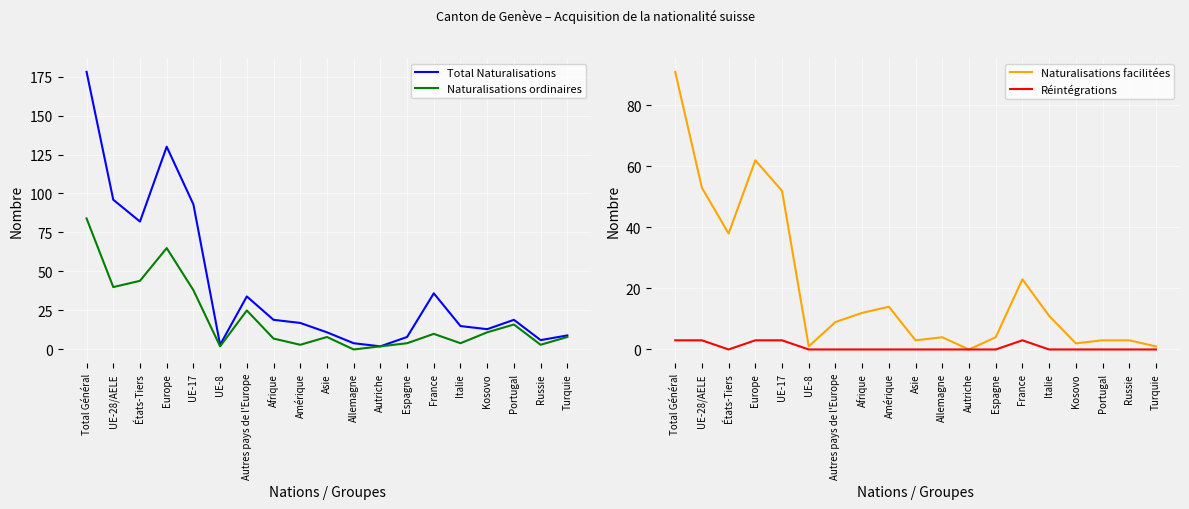

How many interior local valleys does the Total Naturalisations series have?

5